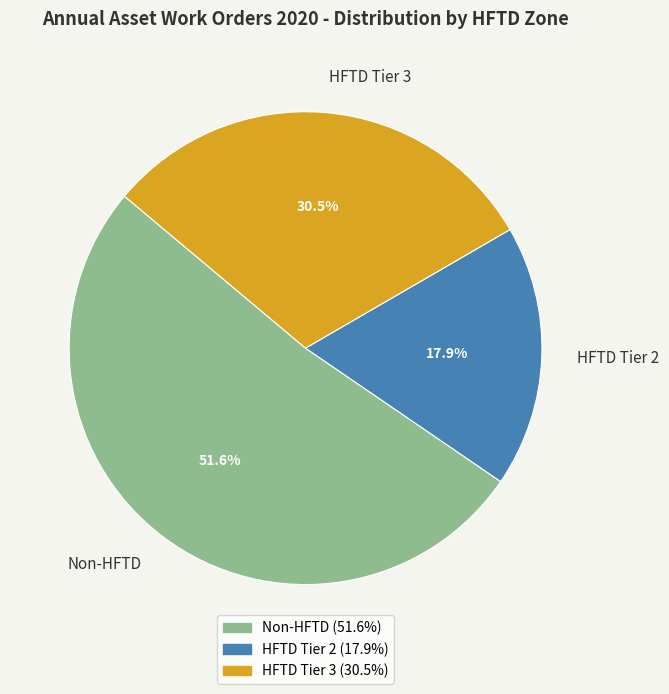

Rank the categories by value from highest to lowest.

Non-HFTD, HFTD Tier 3, HFTD Tier 2